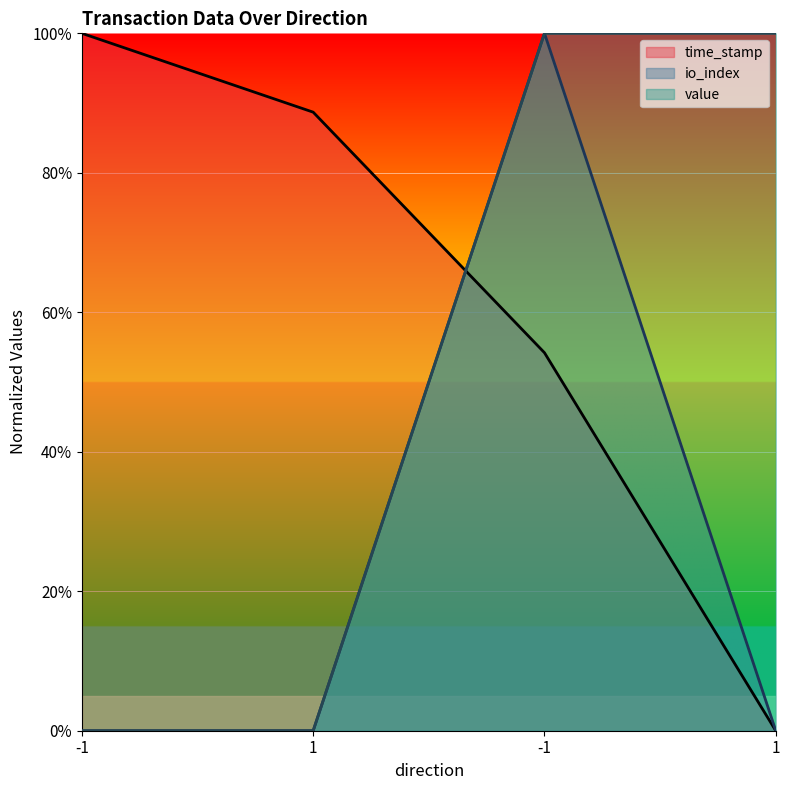

True or false: time_stamp has a value of 0.9 at 1.

True